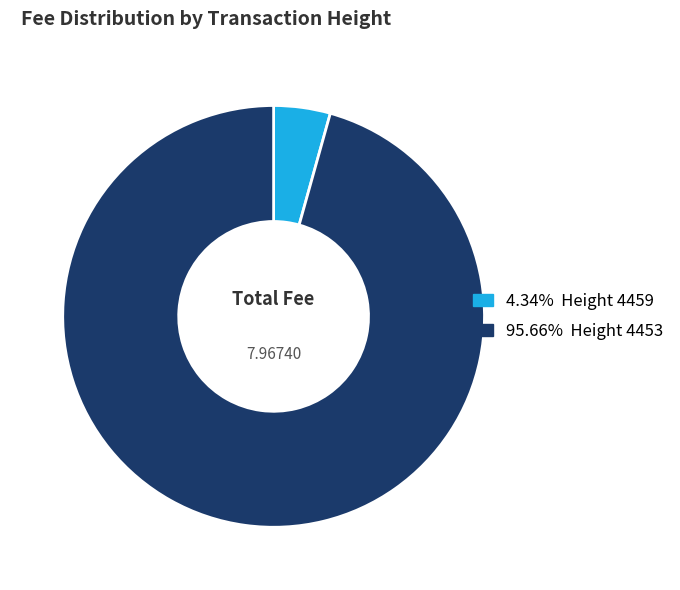

Is there a majority slice in this chart?

Yes